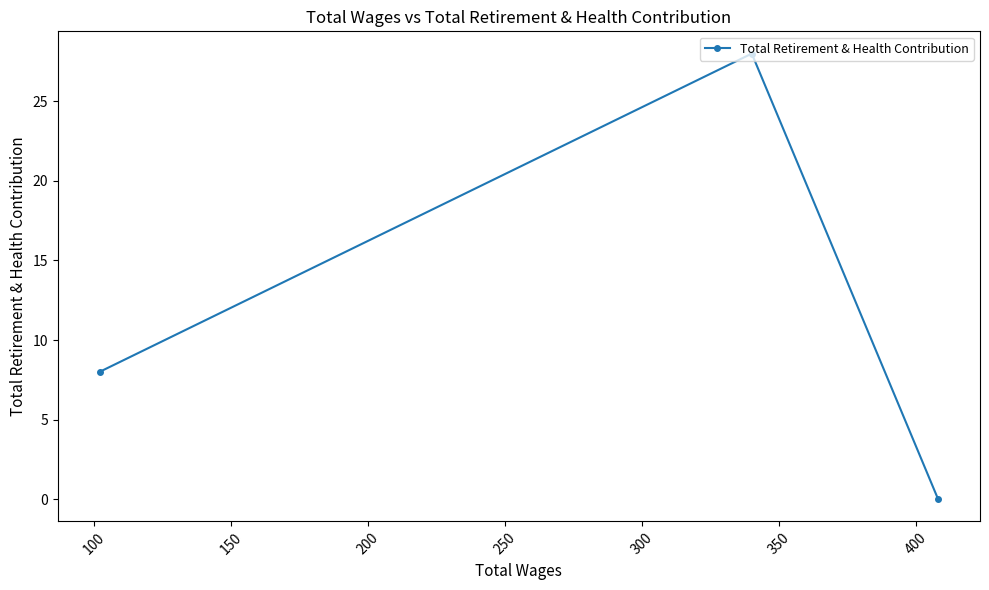

What is the maximum value shown in the chart?

28